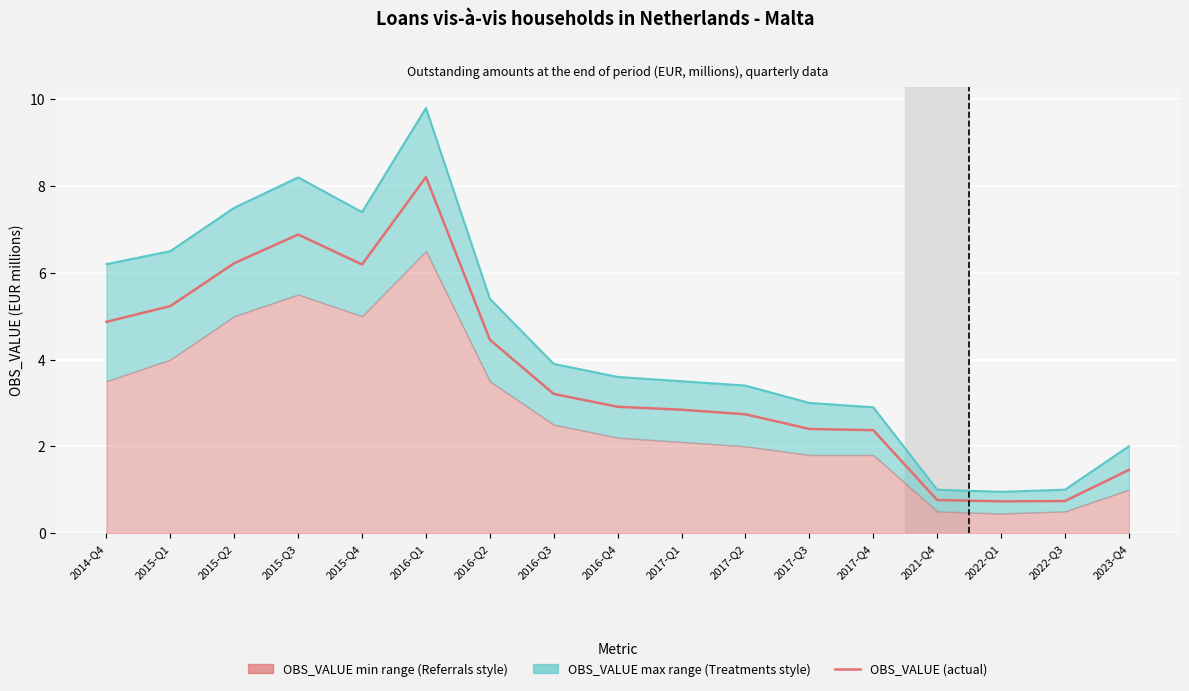

At how many categories does at least one series exceed 7?

4